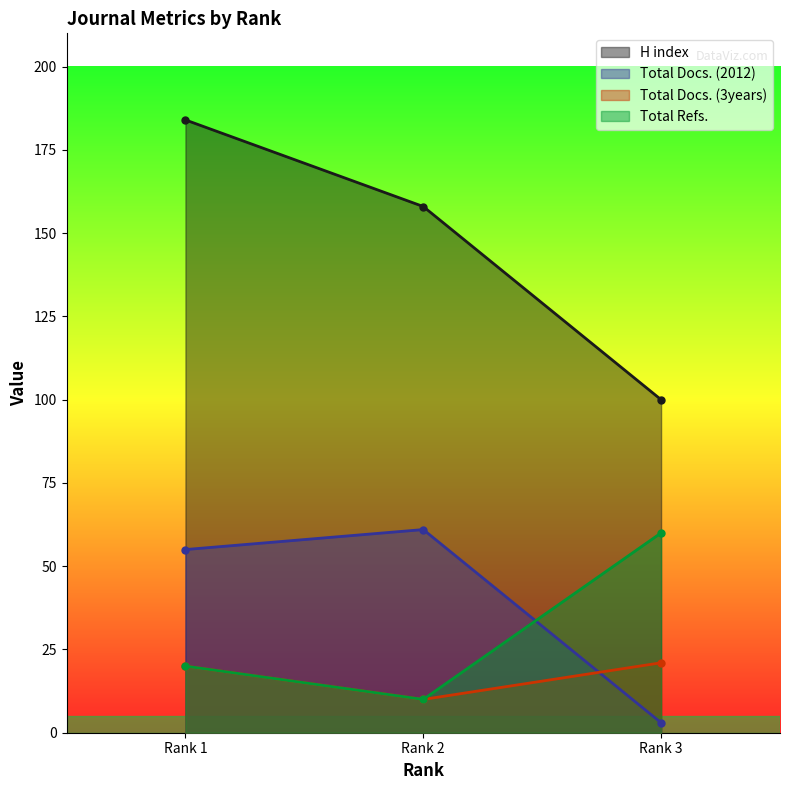

How many values in the H index series exceed 158?

1